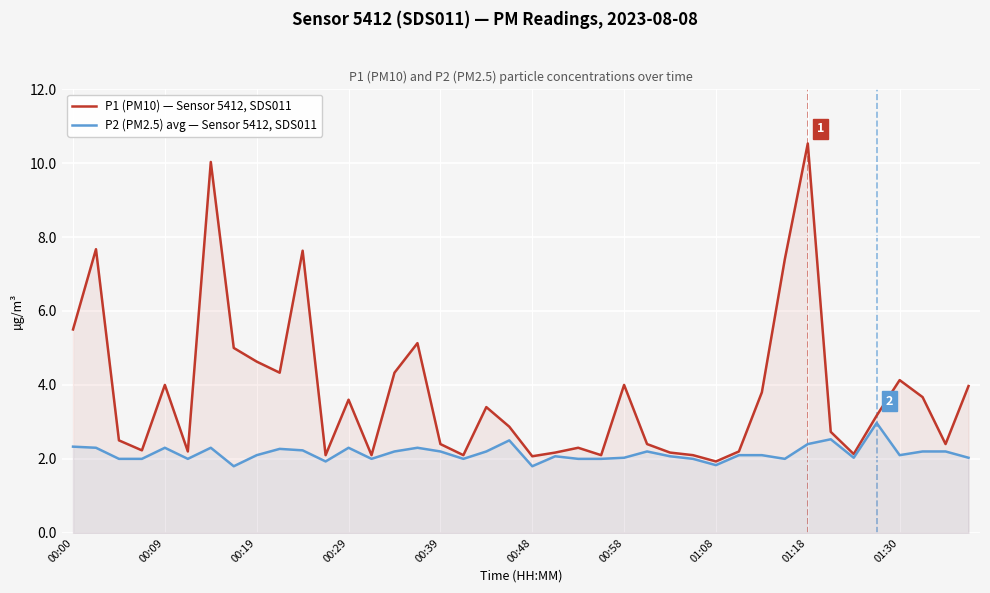

List the series in order of their overall mean, lowest first.

P2 (PM2.5) avg — Sensor 5412, SDS011, P1 (PM10) — Sensor 5412, SDS011